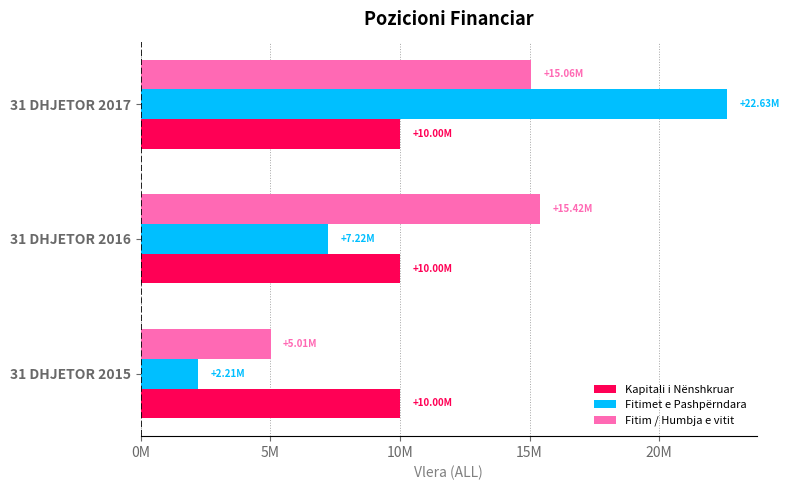

List the series in order of their peak value, highest first.

Fitimet e Pashpërndara, Fitim / Humbja e vitit, Kapitali i Nënshkruar